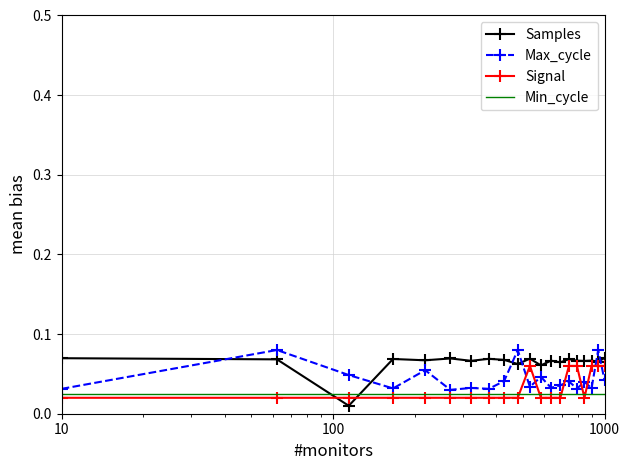

Which series ends up on top after the final intersection of Signal and Max_cycle?

Signal